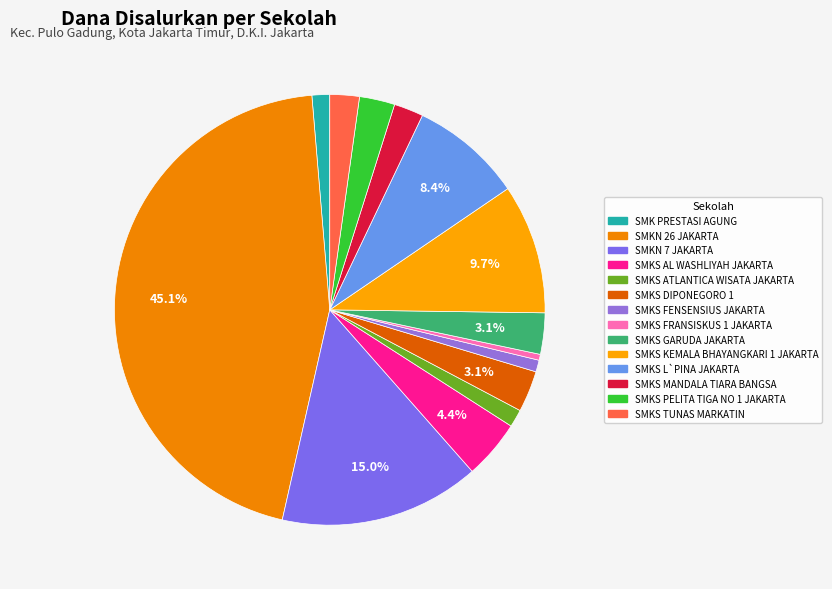

Which slice is the smallest?

SMKS FRANSISKUS 1 JAKARTA